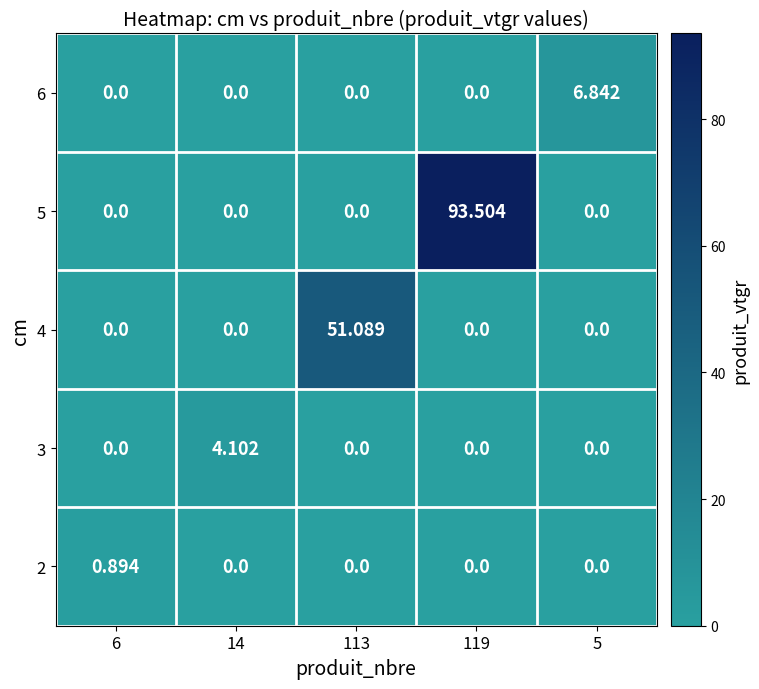

Which series has the largest total across all categories?

5